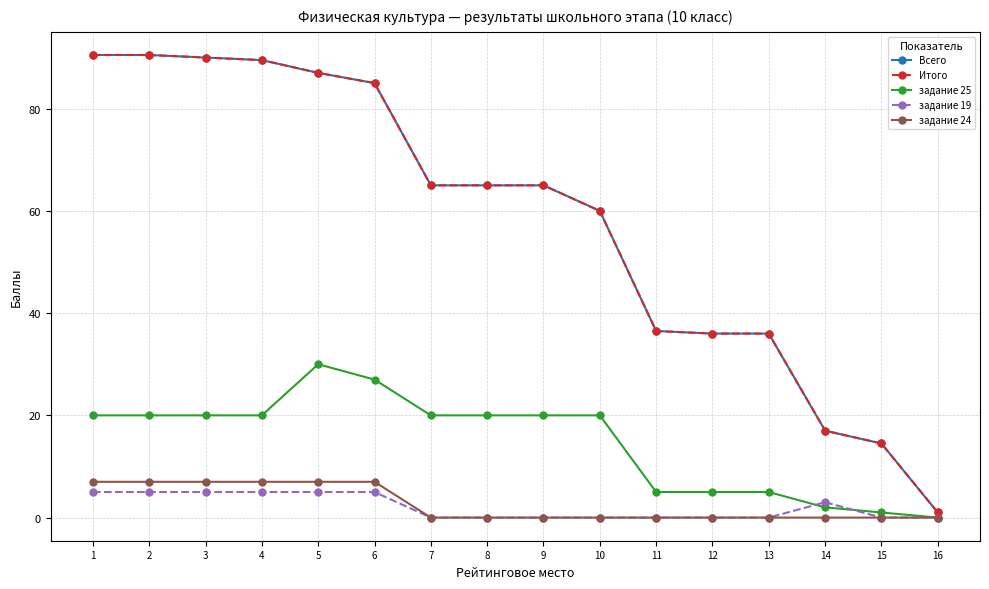

What is the maximum value shown in the chart?

90.5